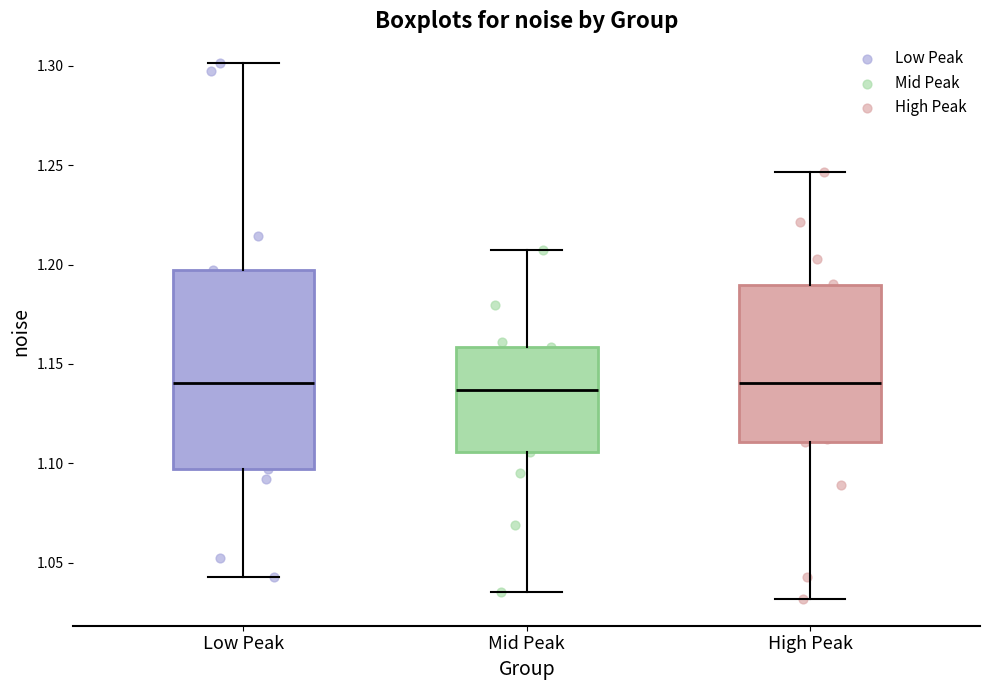

Where does the lower whisker of the box for Low Peak end on the y-axis? The values are not printed on the chart, so give them approximately, as read against the axis.

1.045